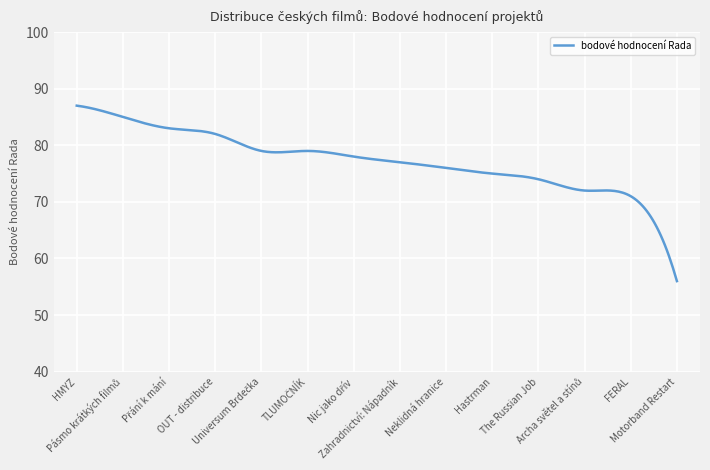

What is the greatest value displayed?

87.0